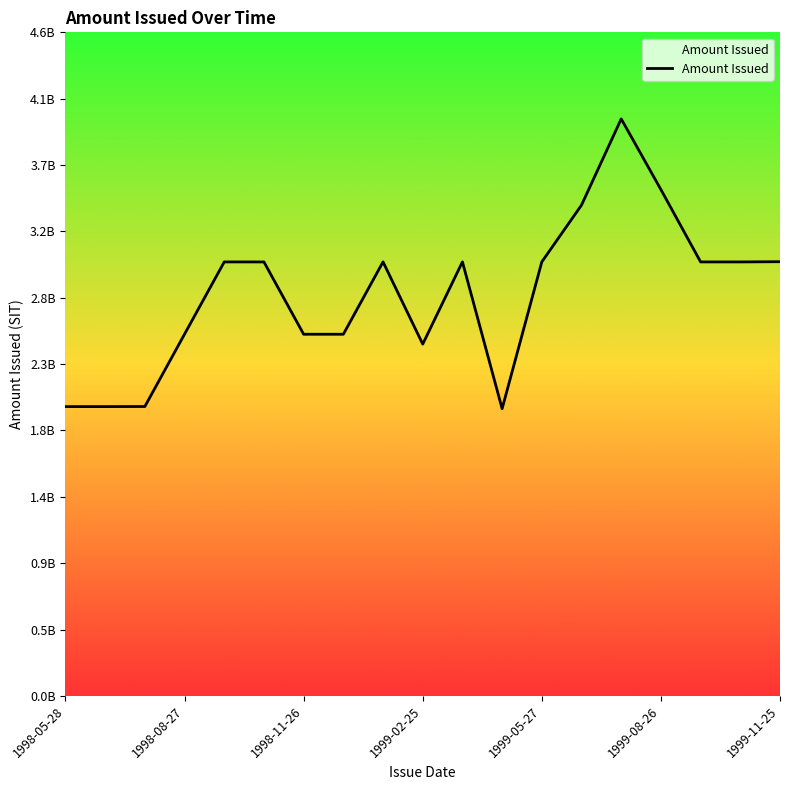

Does the chart display data point markers on the line(s)?

No